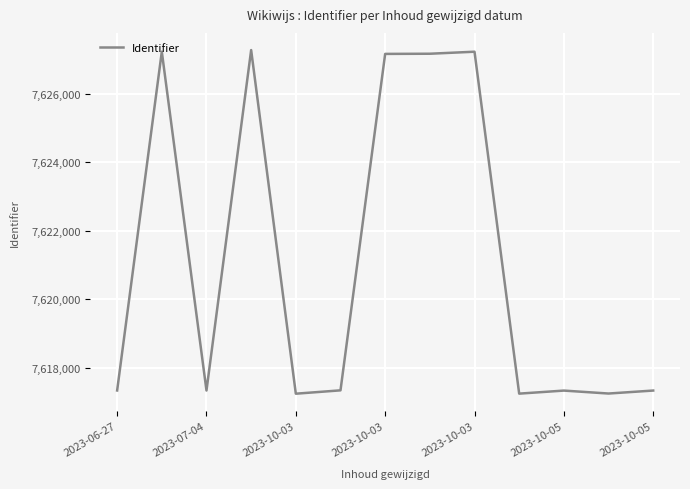

What is the difference between the maximum and minimum values?

10039